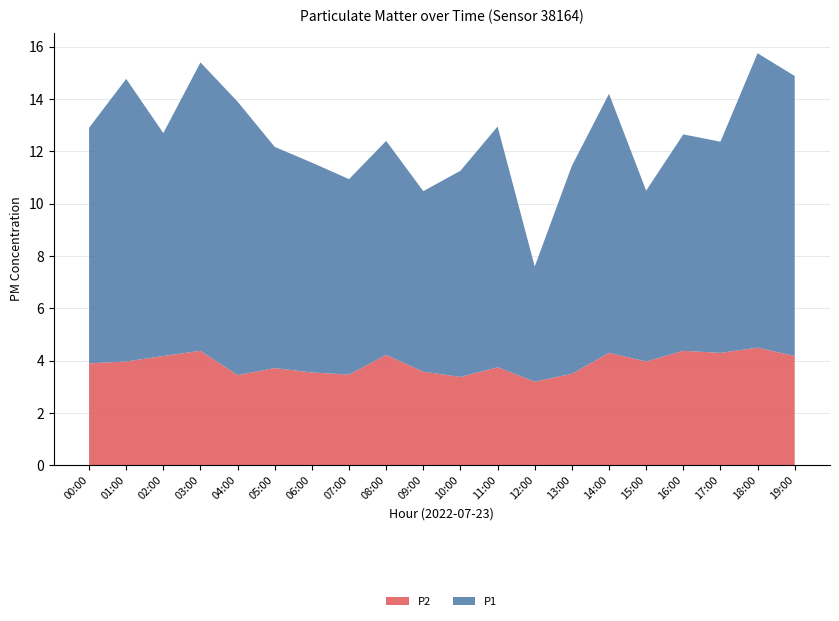

Reading left to right, transcribe all the data shown in this chart.

P1: 00:00=9.0	01:00=10.8	02:00=8.5	03:00=11.0	04:00=10.4	05:00=8.4	06:00=8.0	07:00=7.5	08:00=8.2	09:00=6.9	10:00=7.9	11:00=9.2	12:00=4.4	13:00=8.0	14:00=9.9	15:00=6.5	16:00=8.3	17:00=8.1	18:00=11.2	19:00=10.7
P2: 00:00=3.9	01:00=4.0	02:00=4.2	03:00=4.4	04:00=3.5	05:00=3.7	06:00=3.5	07:00=3.5	08:00=4.2	09:00=3.6	10:00=3.4	11:00=3.8	12:00=3.2	13:00=3.5	14:00=4.3	15:00=4.0	16:00=4.4	17:00=4.3	18:00=4.5	19:00=4.2